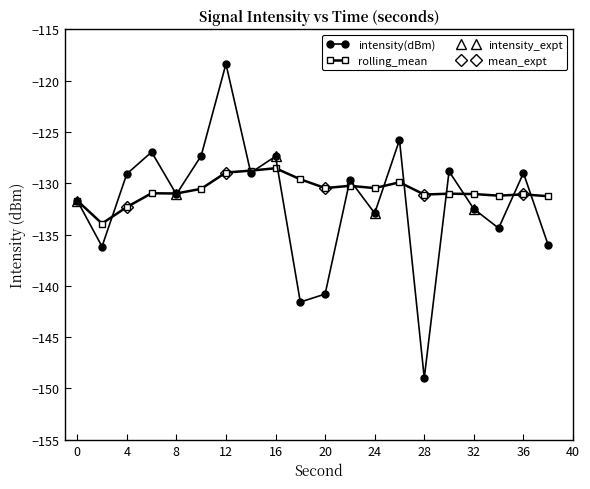

At which category does intensity(dBm) reach its first local peak?

6